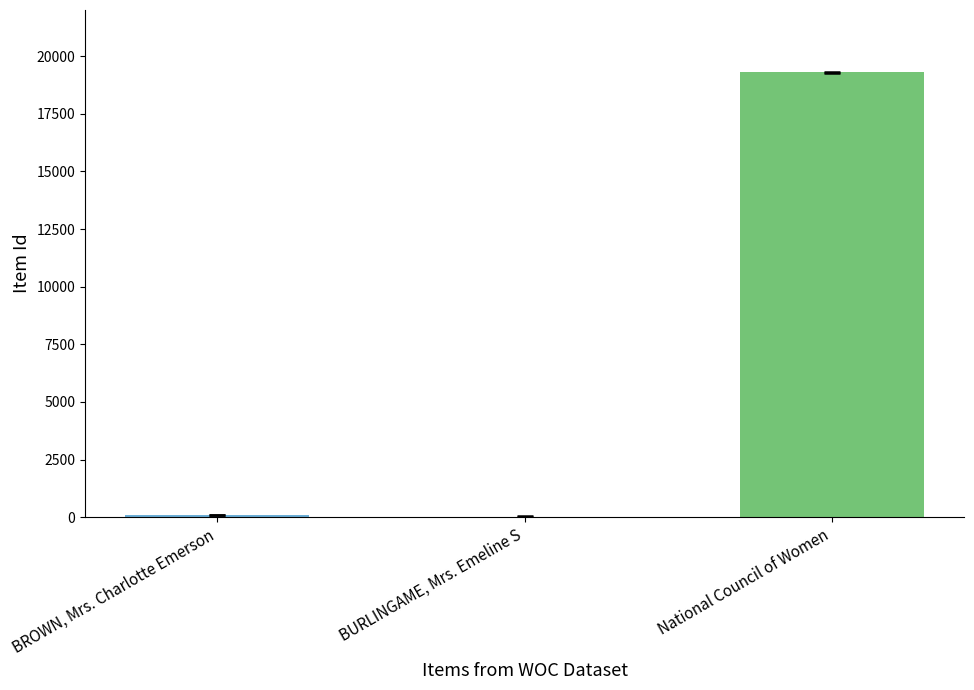

Read the value at National Council of Women.

19293